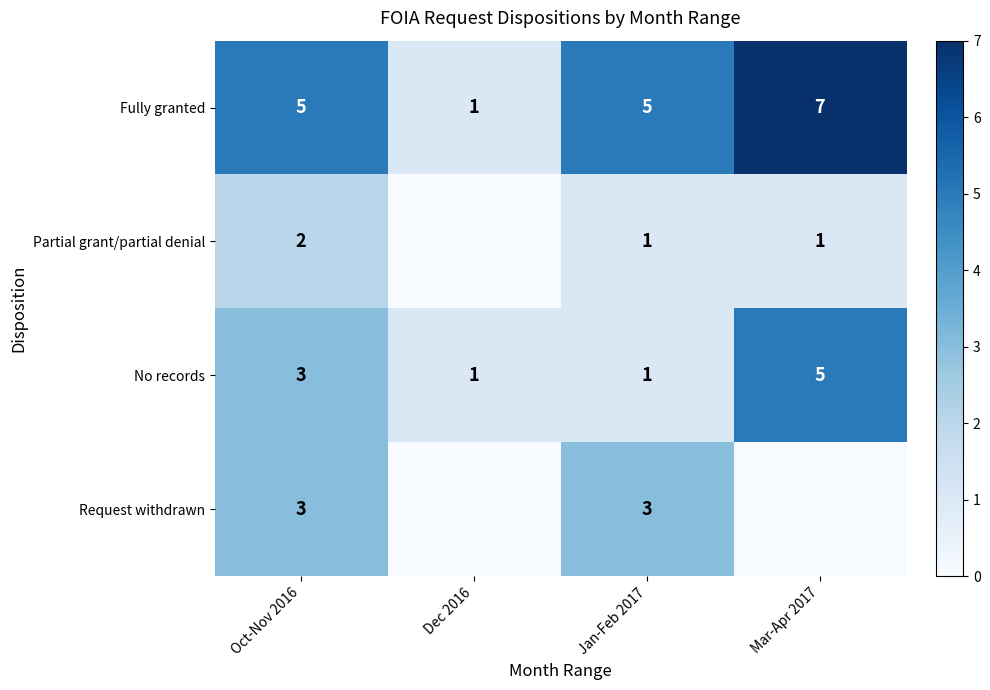

How many No records values are between 1 and 5?

4